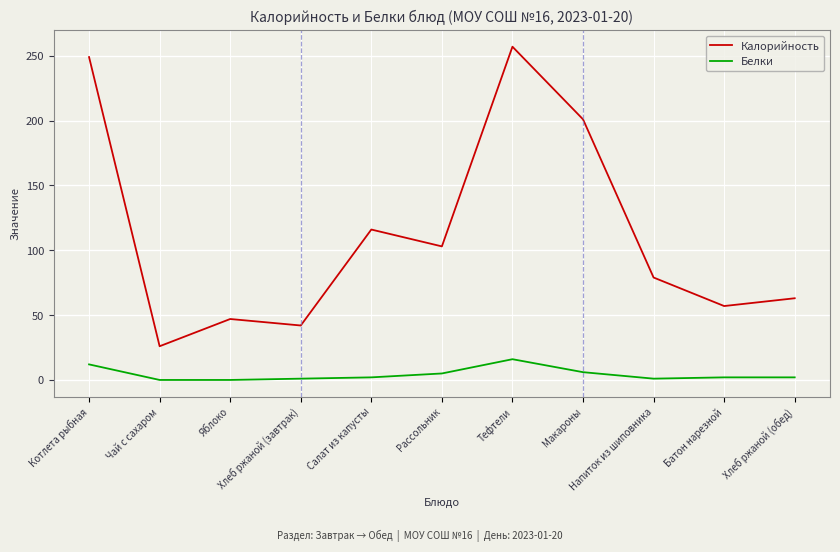

At how many categories does at least one series exceed 127?

3